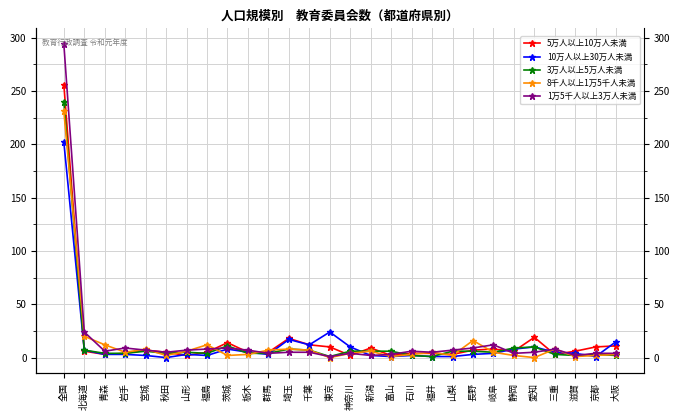

What is the lowest value of the 3万人以上5万人未満 series?

1